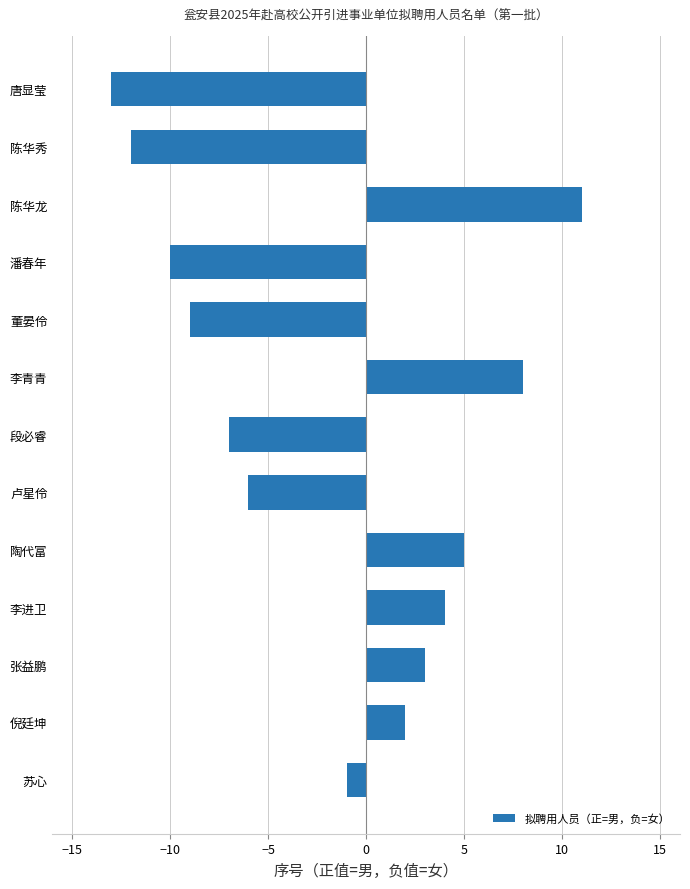

Reading top to bottom, list all the values displayed in this chart.

唐显莹=-13	陈华秀=-12	陈华龙=11	潘春年=-10	董晏伶=-9	李青青=8	段必睿=-7	卢星伶=-6	陶代富=5	李进卫=4	张益鹏=3	倪廷坤=2	苏心=-1